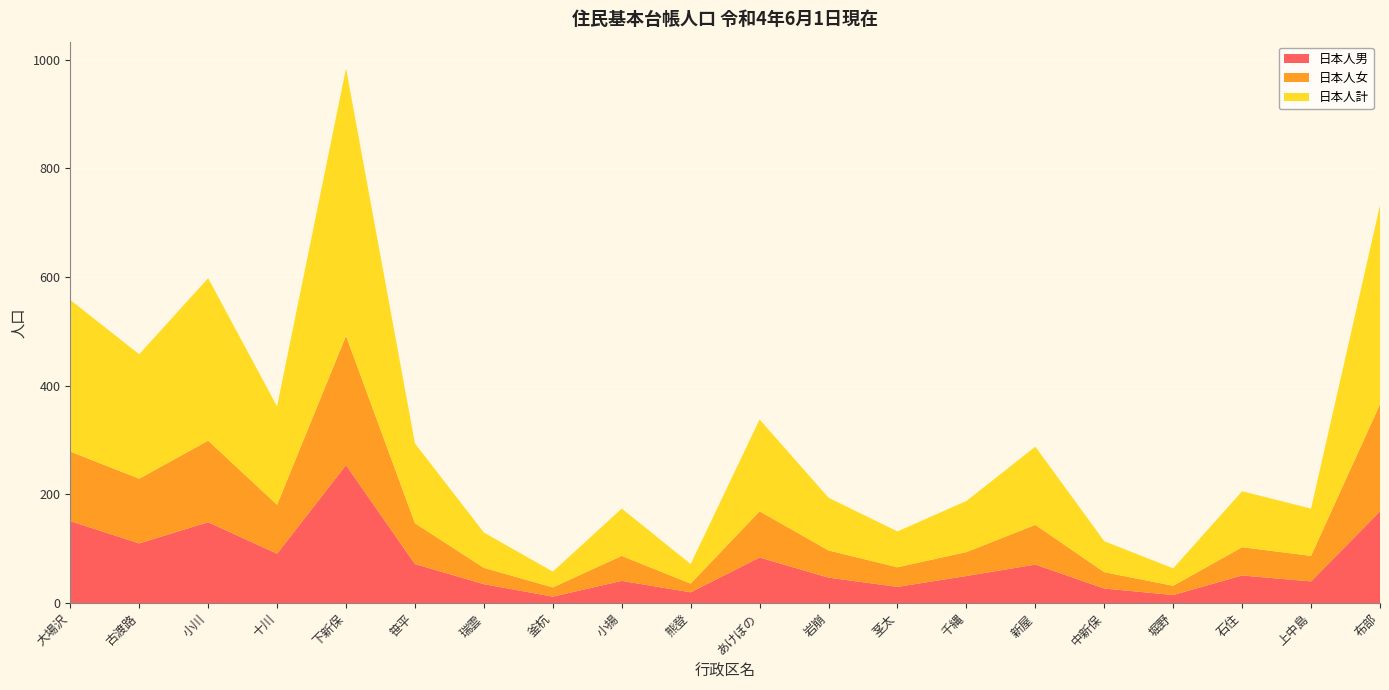

Reading left to right, transcribe all the data shown in this chart.

日本人男: 大場沢=151	古渡路=110	小川=149	十川=91	下新保=254	笹平=72	瑞雲=35	釜杭=12	小揚=41	熊登=20	あけぼの=84	岩崩=47	茎太=30	千縄=50	新屋=71	中新保=27	堀野=15	石住=51	上中島=40	布部=169
日本人女: 大場沢=128	古渡路=119	小川=150	十川=90	下新保=238	笹平=75	瑞雲=30	釜杭=17	小揚=46	熊登=16	あけぼの=85	岩崩=50	茎太=36	千縄=44	新屋=73	中新保=30	堀野=17	石住=52	上中島=47	布部=197
日本人計: 大場沢=279	古渡路=229	小川=299	十川=181	下新保=492	笹平=147	瑞雲=65	釜杭=29	小揚=87	熊登=36	あけぼの=169	岩崩=97	茎太=66	千縄=94	新屋=144	中新保=57	堀野=32	石住=103	上中島=87	布部=366